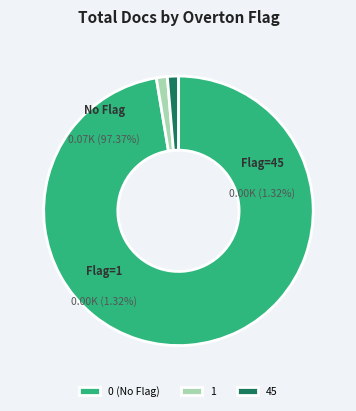

Which category has the smallest portion of the pie?

Overton=1